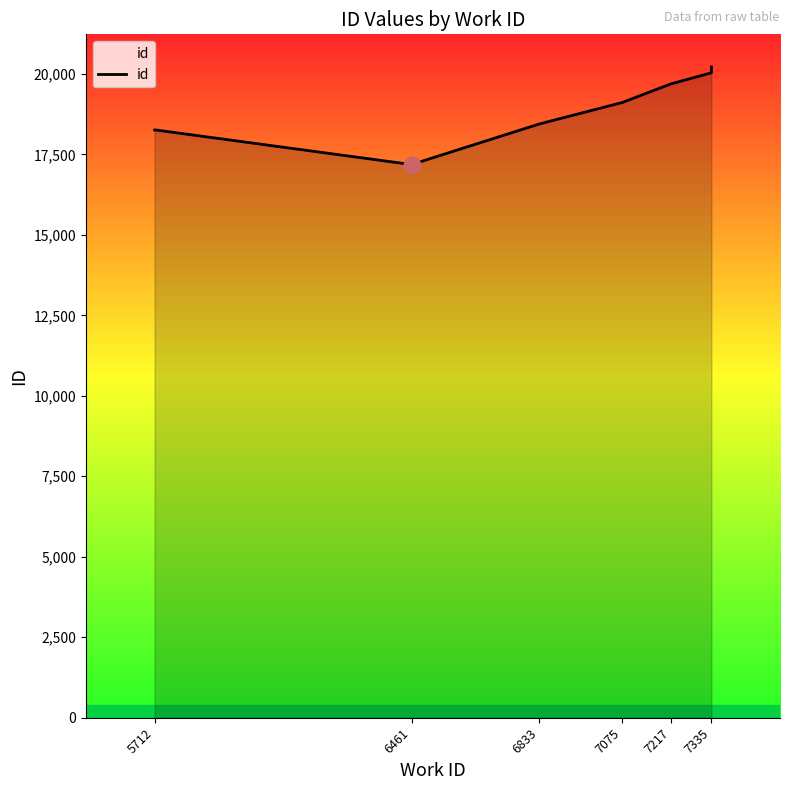

What is the difference between the maximum and minimum values?

3034